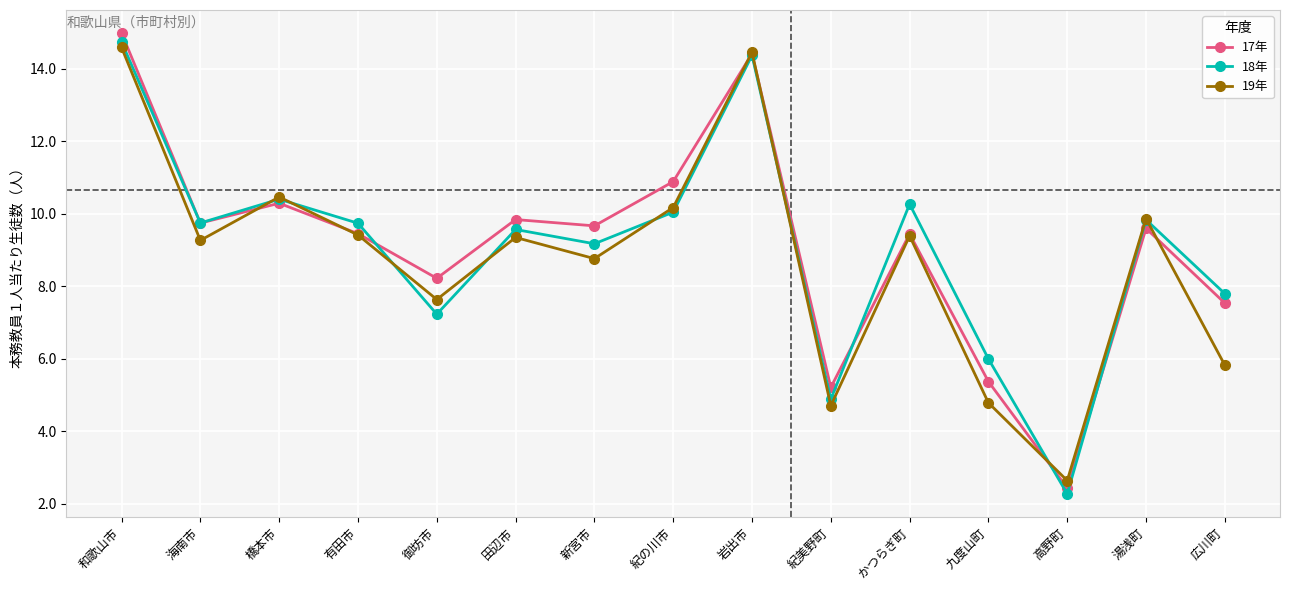

Where is the first local minimum for 18年?

海南市